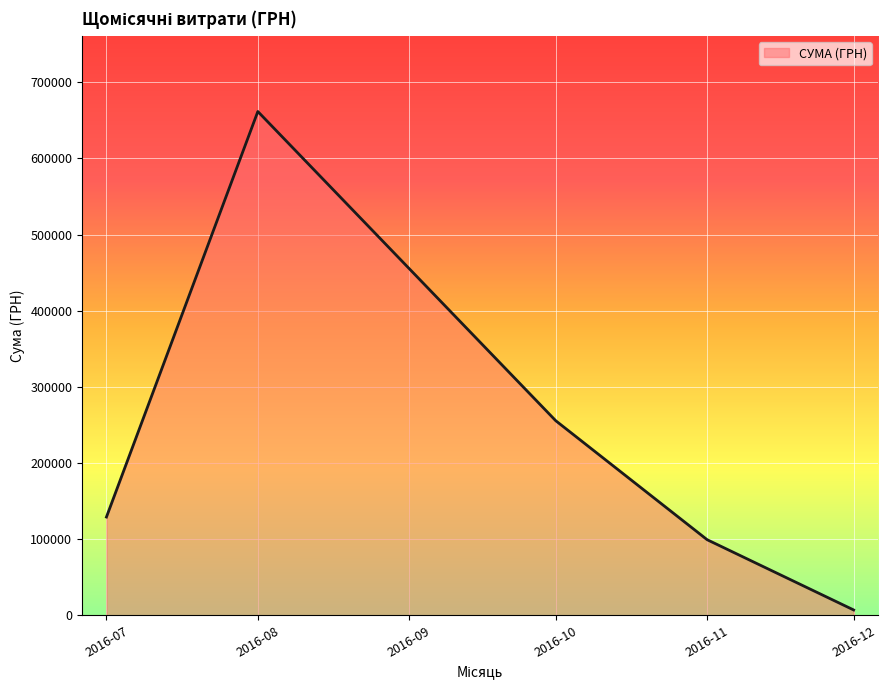

Which has a higher value, 2016-08 or 2016-07?

2016-08